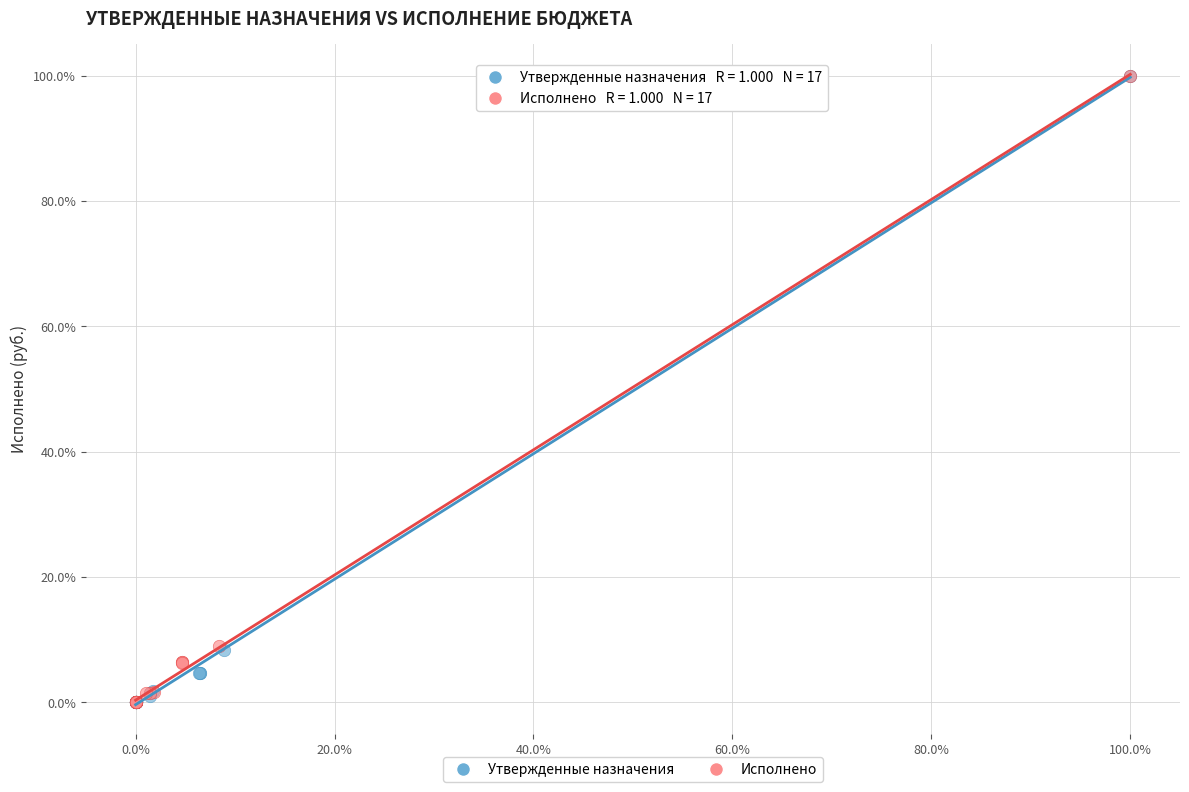

What are all the series names shown in the legend?

Утвержденные назначения, Исполнено